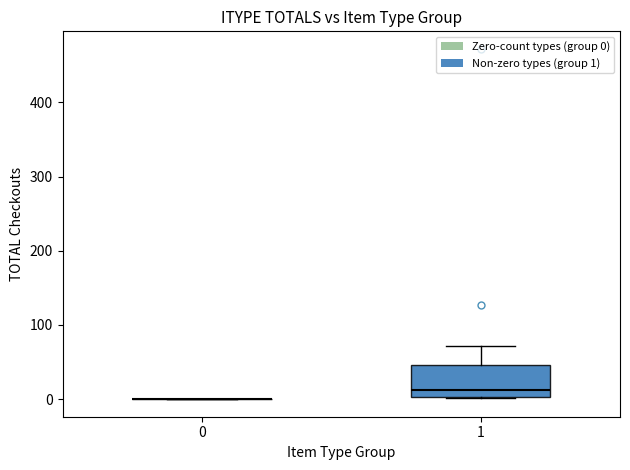

Reading left to right, read every box against the y-axis: the position of its median line, the range the box covers, and the ends of its whiskers. The values are not printed on the chart, so give them approximately, as read against the axis.

0: box collapsed to a line at 0, whiskers 0 to 0
1: median 10, box 0 to 50, whiskers 0 to 70